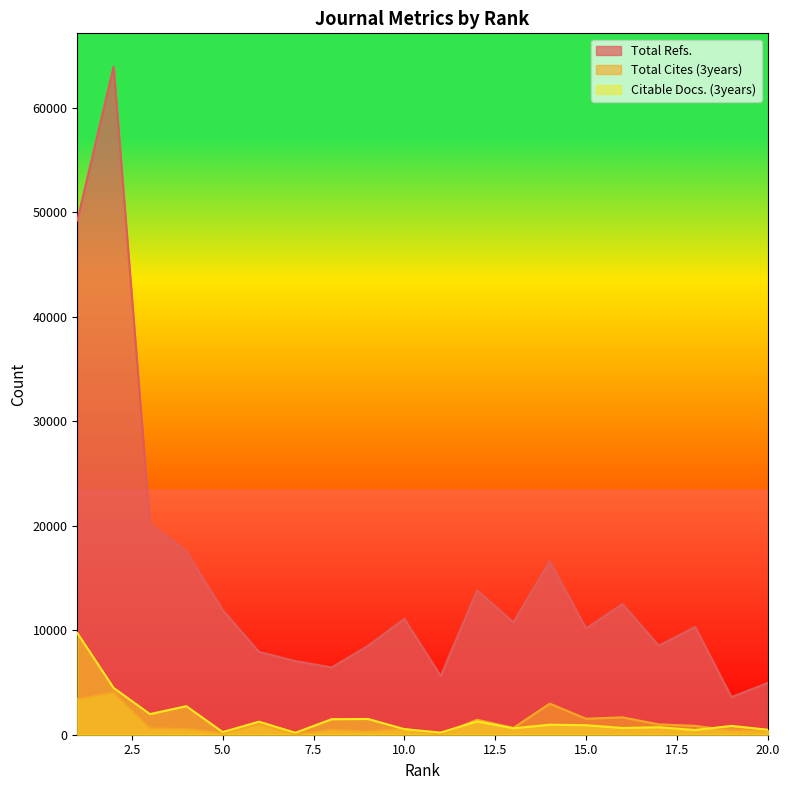

What is the sum of all Total Refs. values?

300591